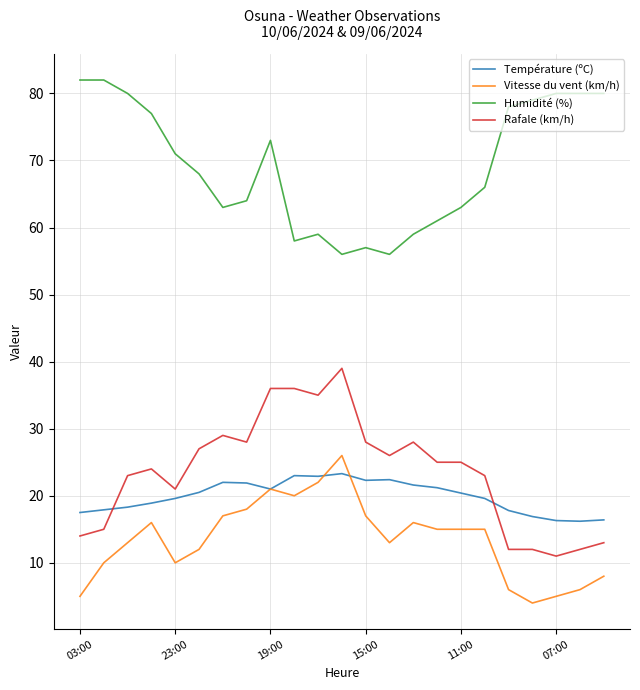

What is the smallest value displayed?

4.0